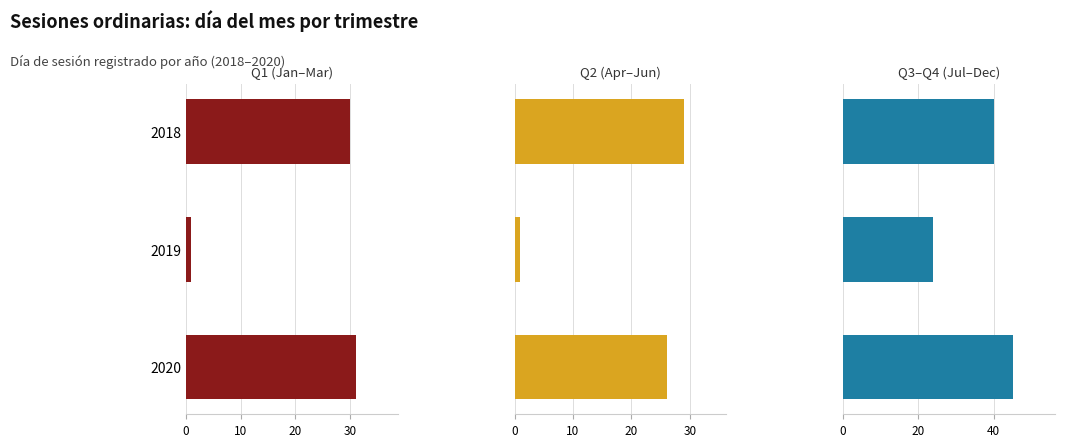

Are the bars horizontal?

Yes